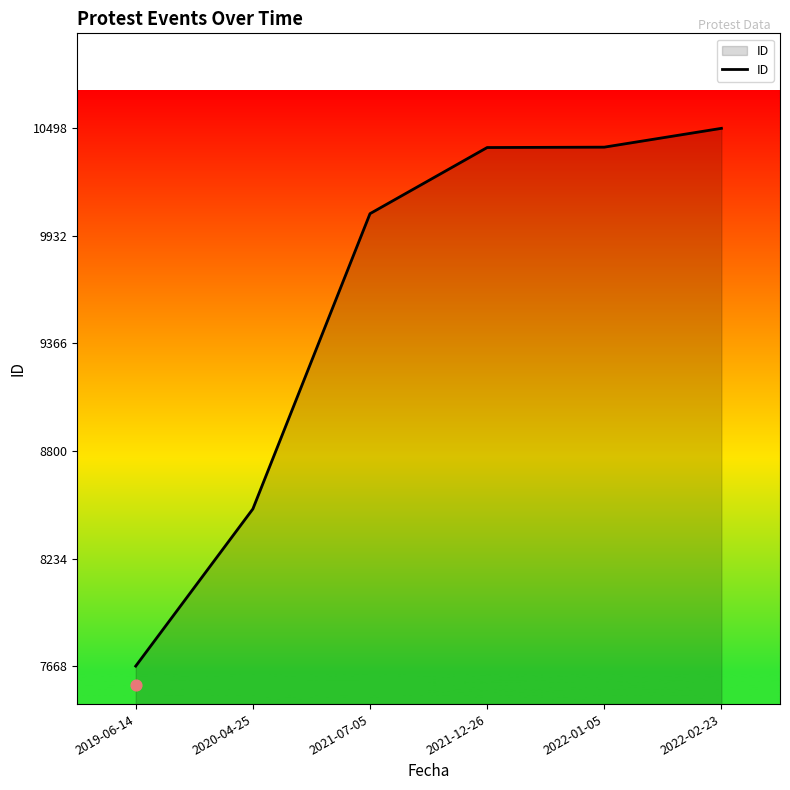

What is the change in value from 2019-06-14 to 2022-02-23?

+2830